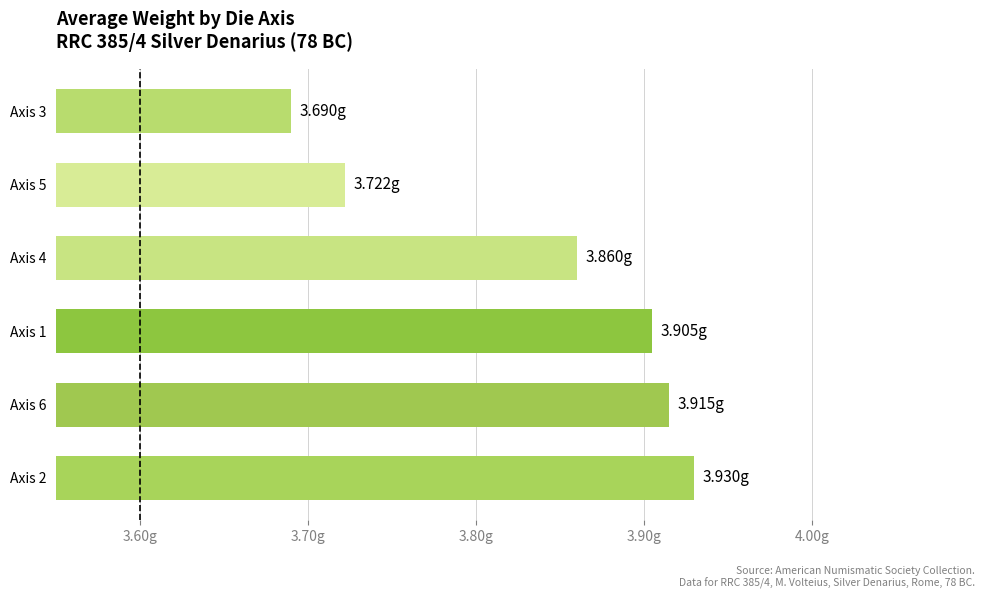

Rank the categories by value from highest to lowest.

Axis 2, Axis 6, Axis 1, Axis 4, Axis 5, Axis 3